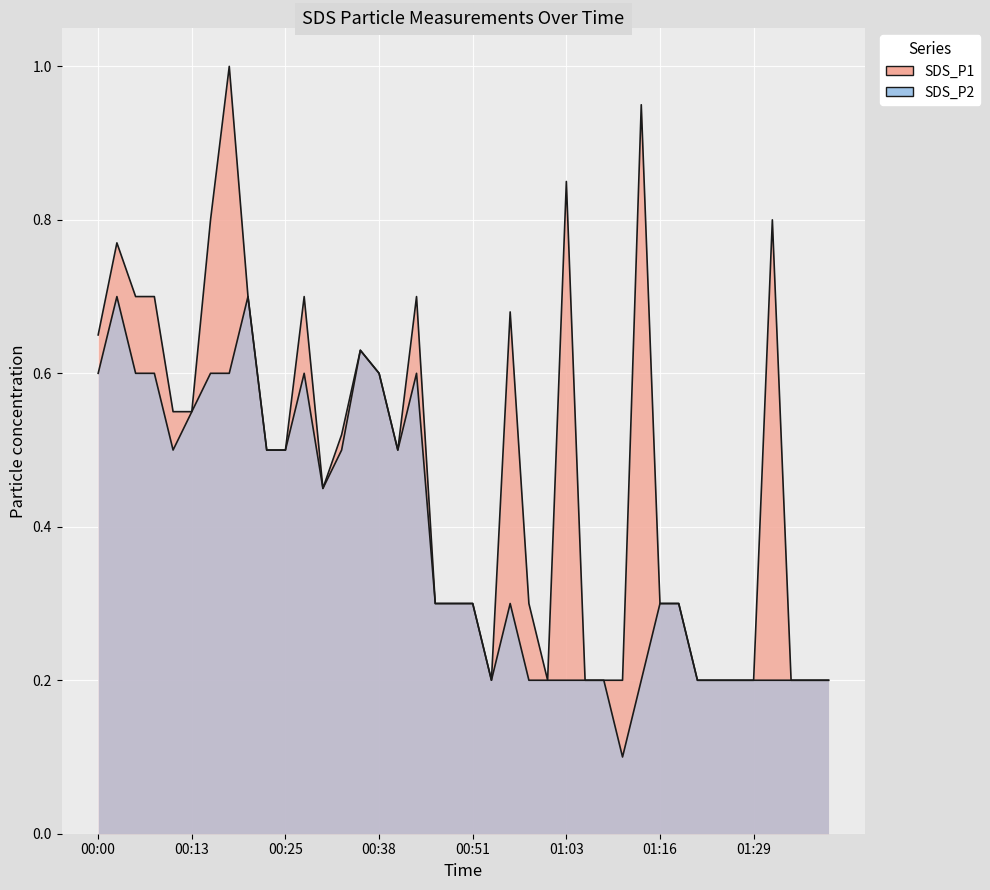

What is the label of the 32nd point from the right?

00:20